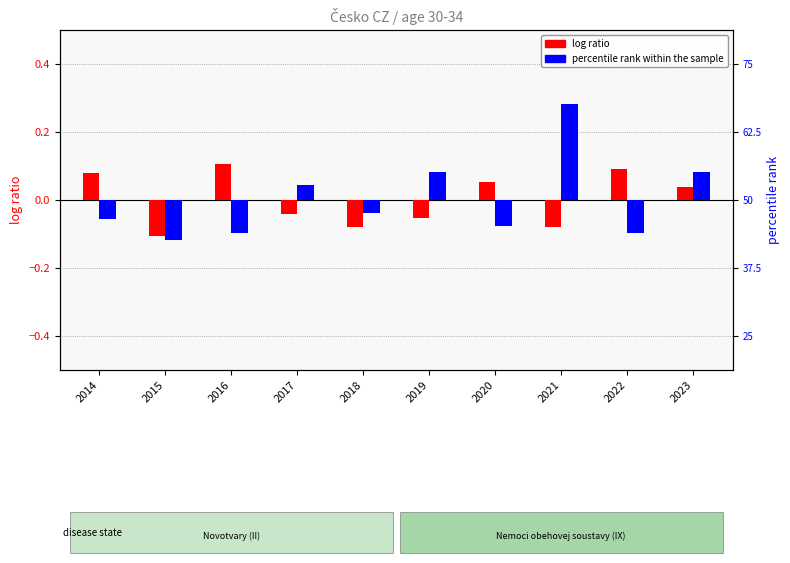

How many bars are there in total?

20